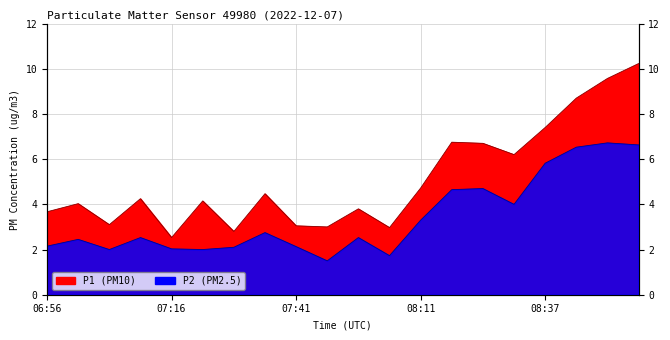

What is the maximum value for P2?

6.7